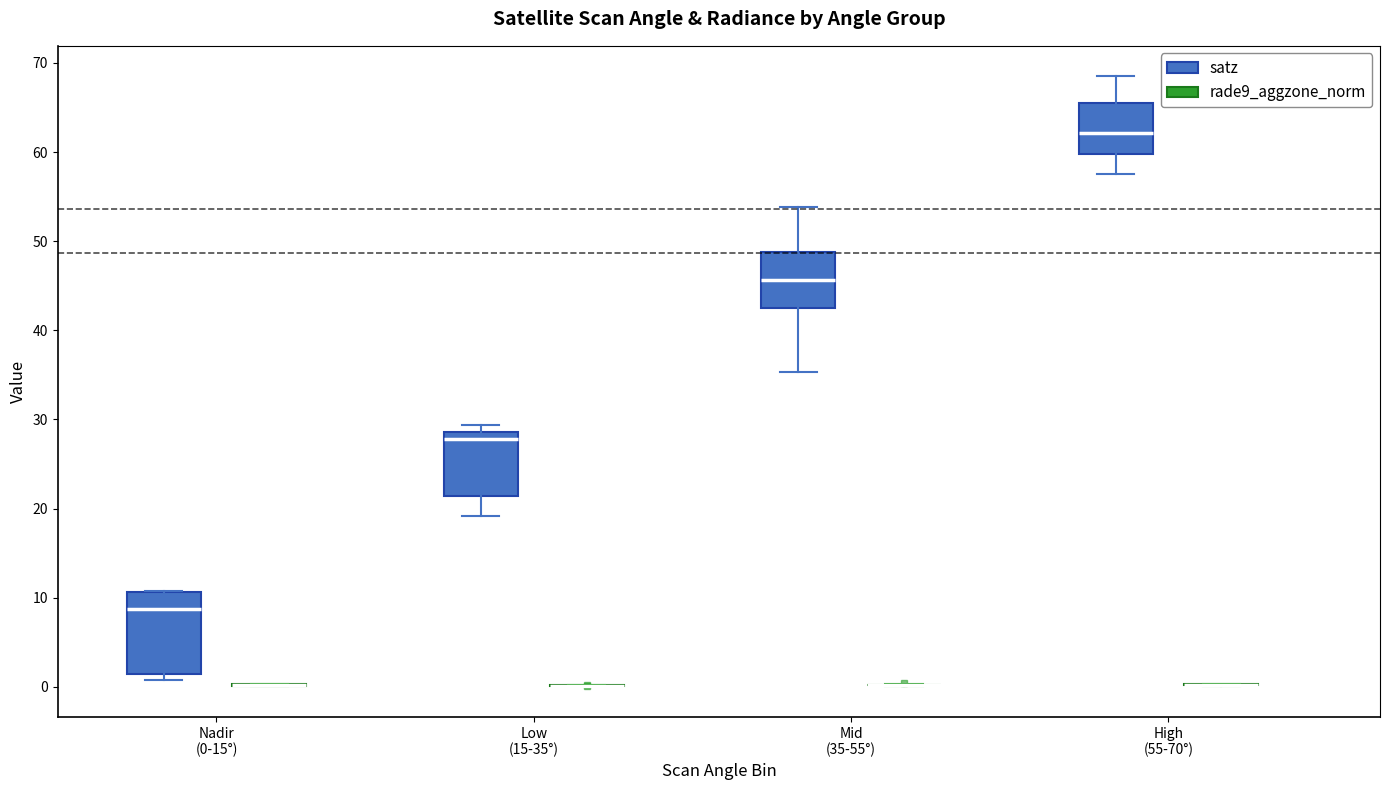

Reading left to right, transcribe this box plot: for each box, give where its median line is, the range the box spans, and where its two whiskers end, as read against the y-axis. The values are not printed on the chart, so give them approximately, as read against the axis.

Nadir (0-15°) (satz): median 9, box 1 to 11, whiskers 1 (just below the box's lower edge) to 11
Nadir (0-15°) (rade9_aggzone_norm): box collapsed to a line at 0, whiskers 0 to 0
Low (15-35°) (satz): median 28, box 21 to 29, whiskers 19 to 29 (just above the box's upper edge)
Low (15-35°) (rade9_aggzone_norm): box collapsed to a line at 0, whiskers 0 to 0
Mid (35-55°) (satz): median 46, box 42 to 49, whiskers 35 to 54
Mid (35-55°) (rade9_aggzone_norm): box collapsed to a line at 0, whiskers 0 to 0
High (55-70°) (satz): median 62, box 60 to 65, whiskers 58 to 69
High (55-70°) (rade9_aggzone_norm): box collapsed to a line at 0, whiskers 0 to 0